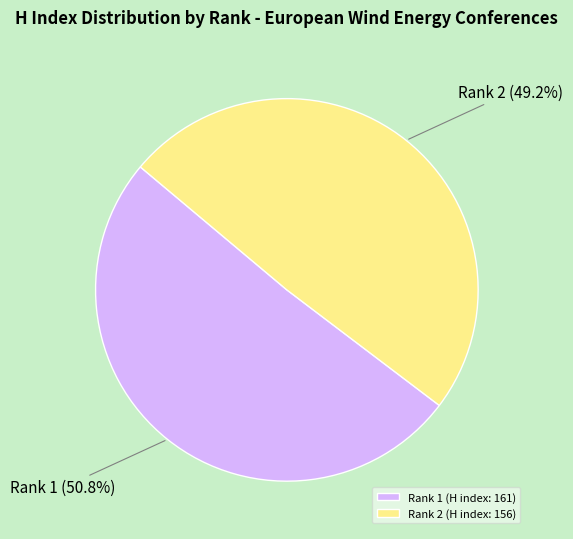

Is it true that Rank 1 (H index: 161) is 41% of the pie?

False